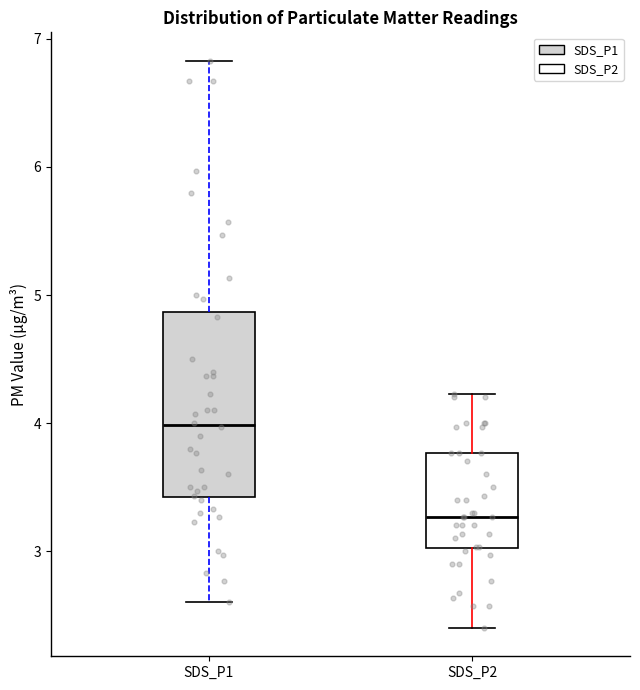

Comparing the boxes themselves (not the whiskers), which one is the tallest?

SDS_P1